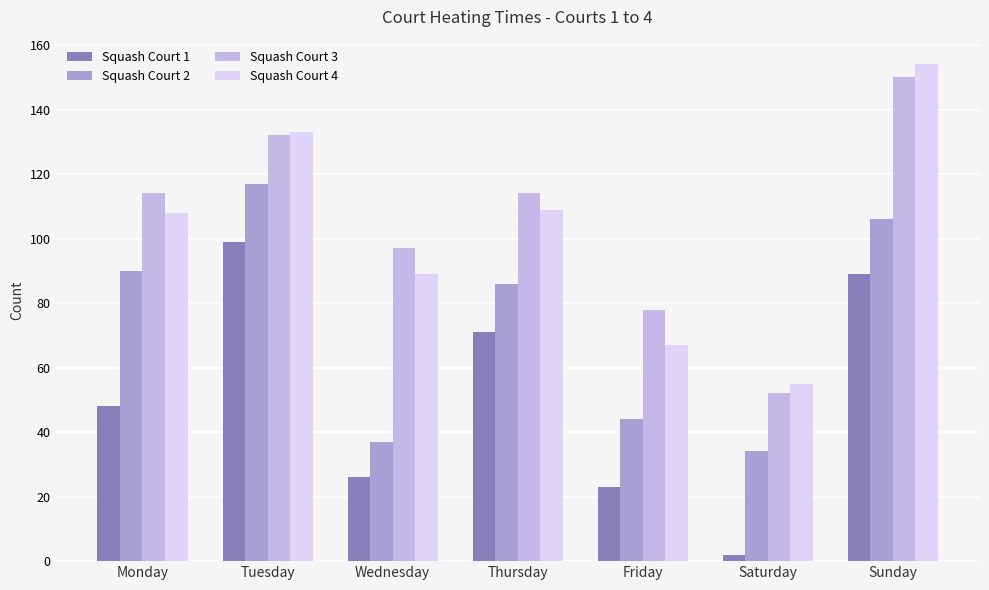

What is the value of the Squash Court 1 bar at the 4th from the left?

71